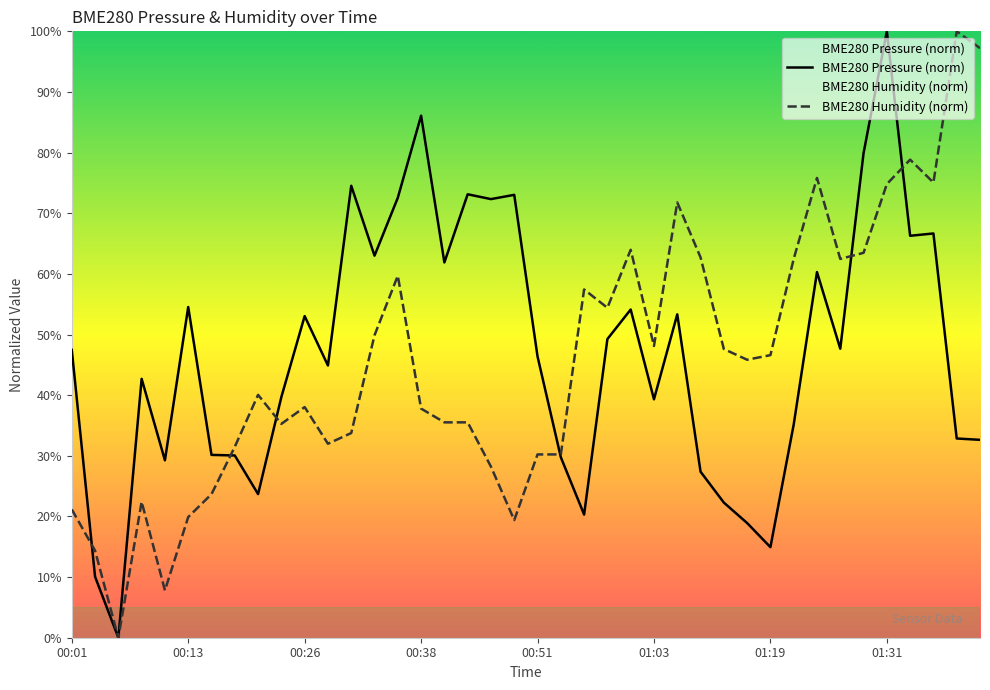

At which label does BME280 Pressure (norm) reach its peak?

01:31